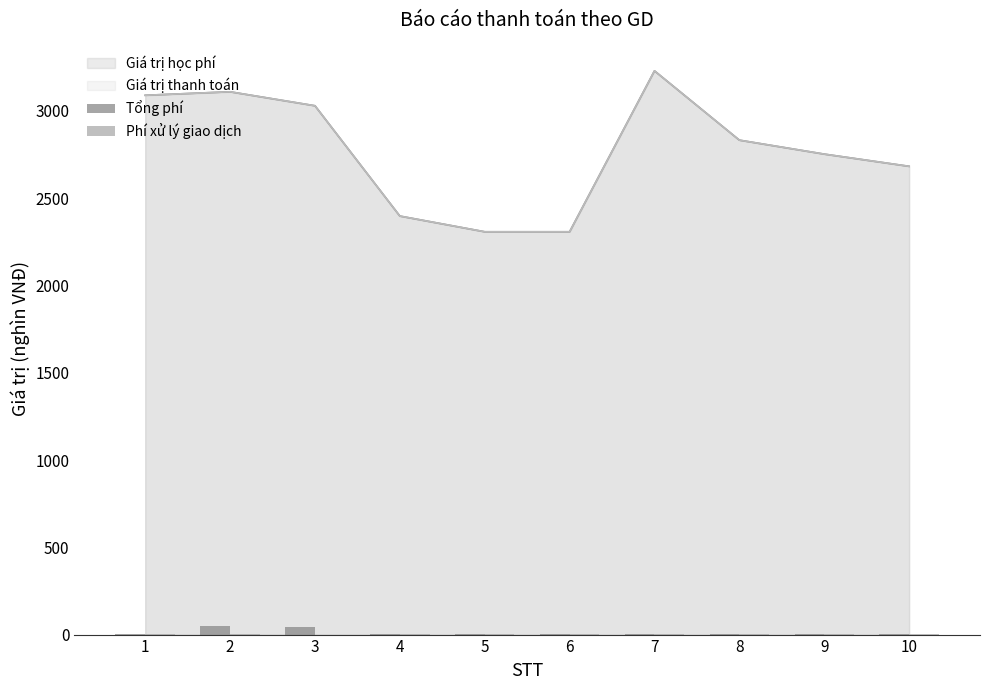

What is the value of the Phí xử lý giao dịch bar at the 10th from the left?

3.3